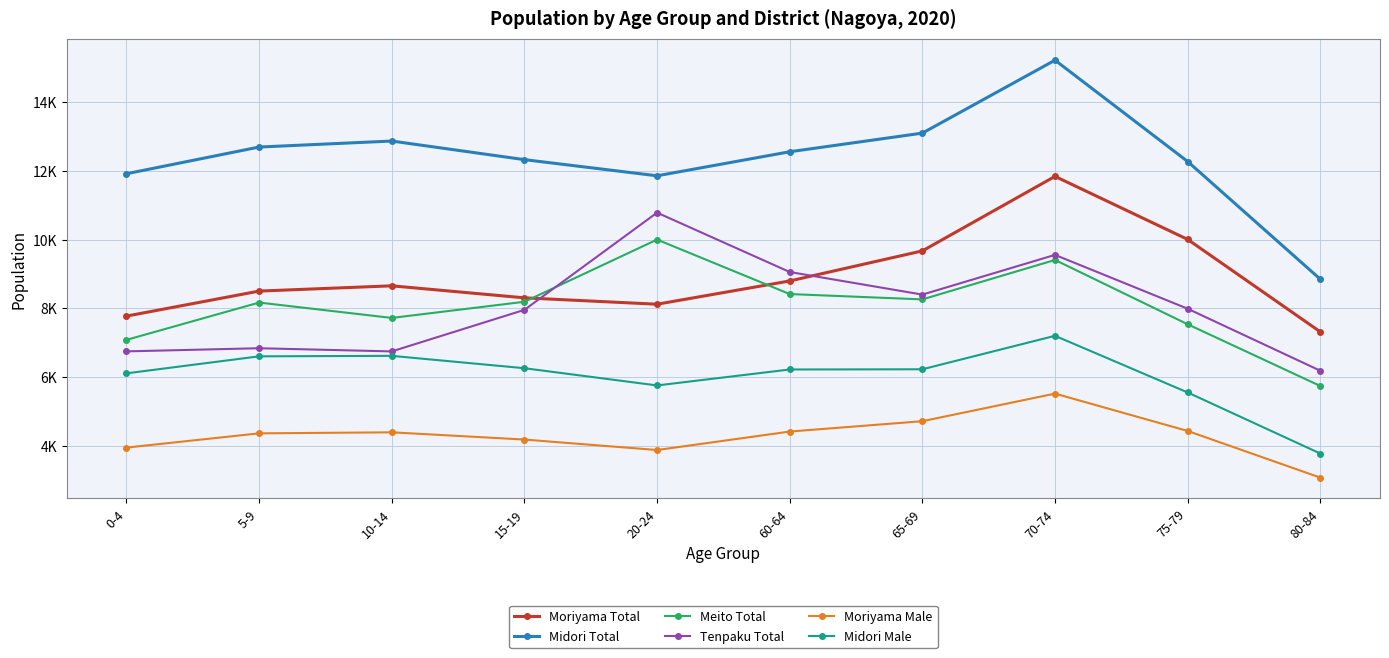

What value does the Midori Total series have at 5-9?

12685